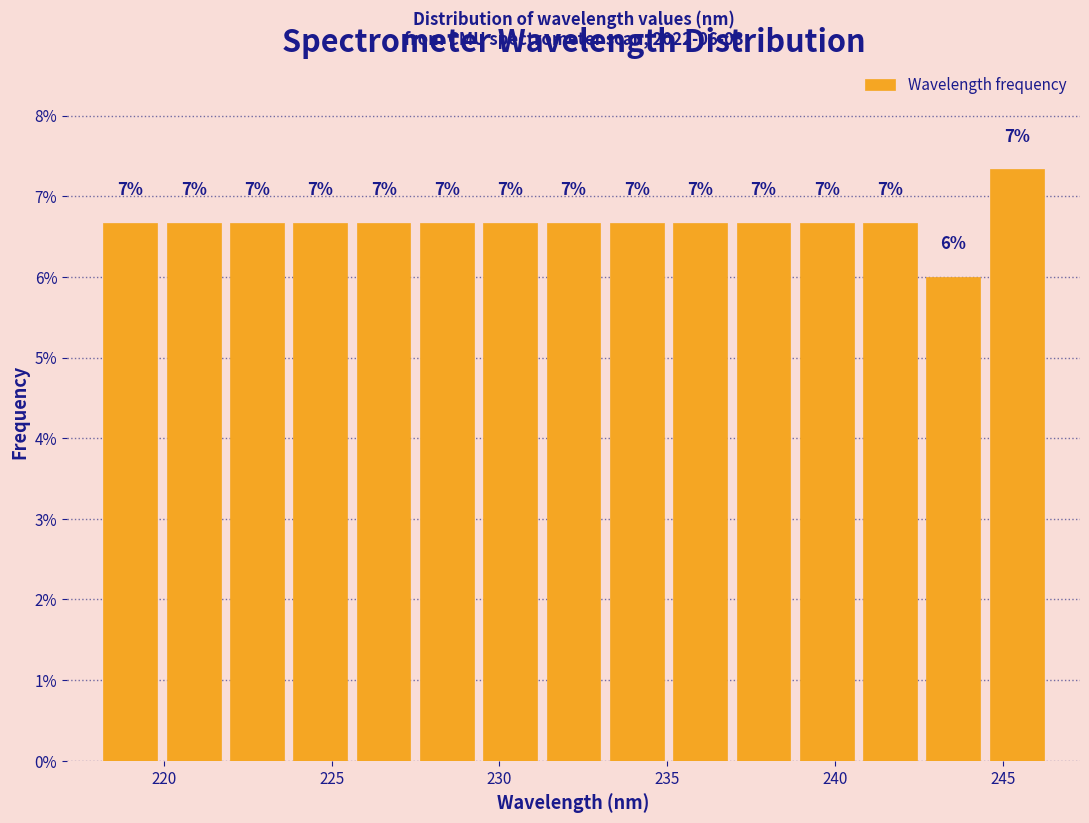

Around what value on the x-axis is the tallest bar? Give the approximate position of its centre, as read against the axis.

245.5